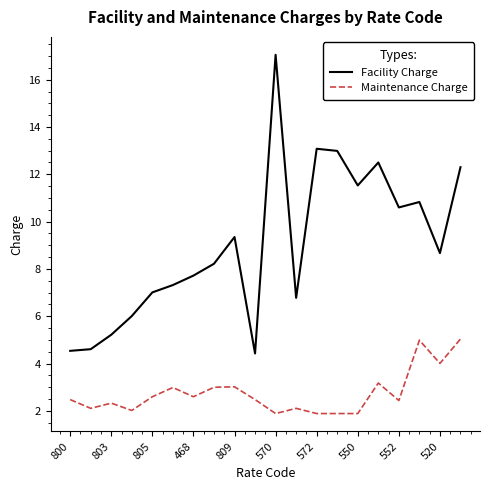

List the series in order of their overall mean, highest first.

Facility Charge, Maintenance Charge